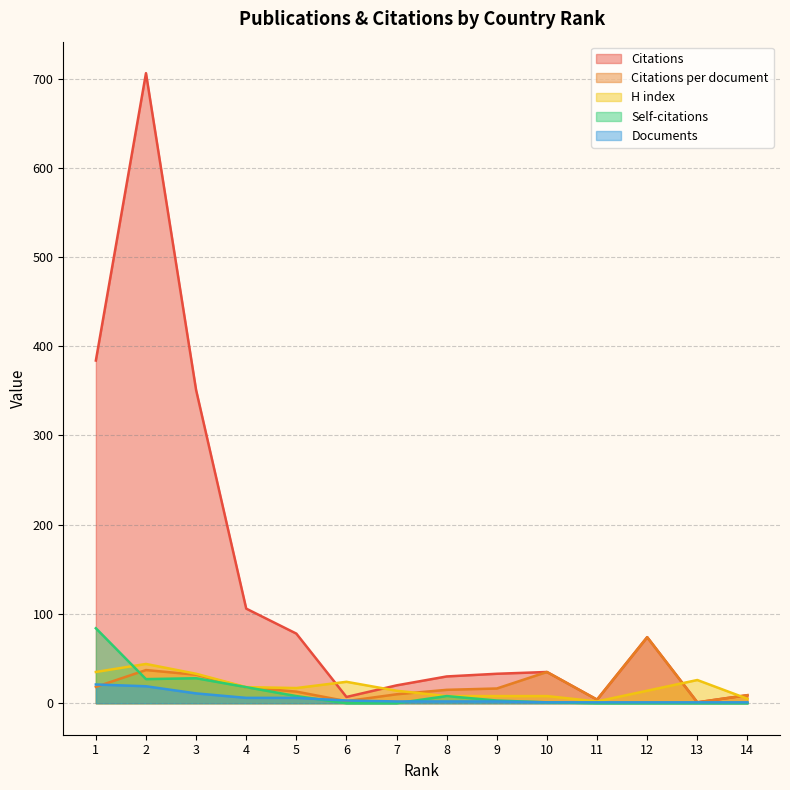

What is the difference between the second highest and minimum values in the Citations series?

383.0